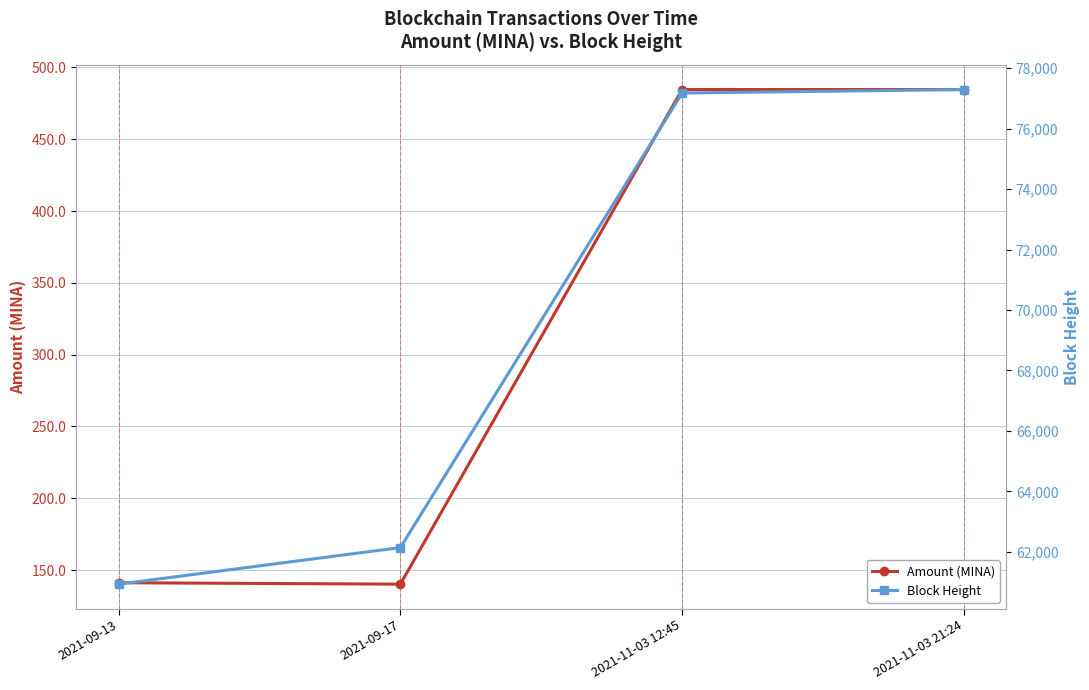

What is the total value across all series at 2021-09-17?

62282.2